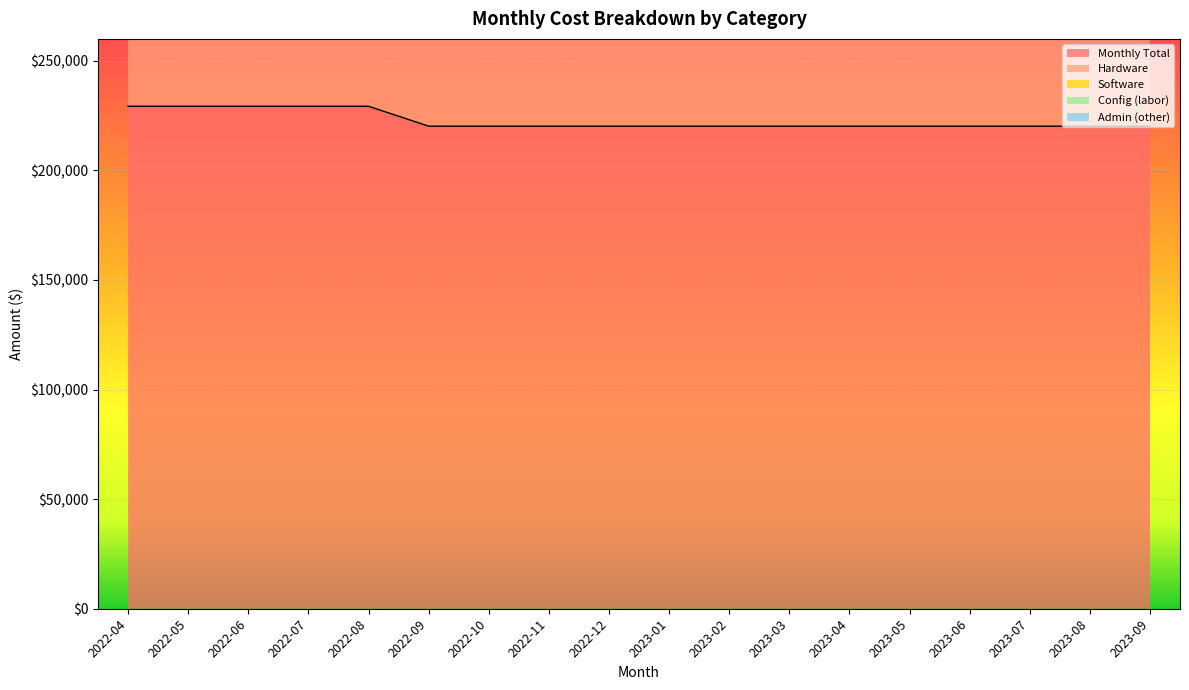

At which category is the sum across all series the highest?

2022-04